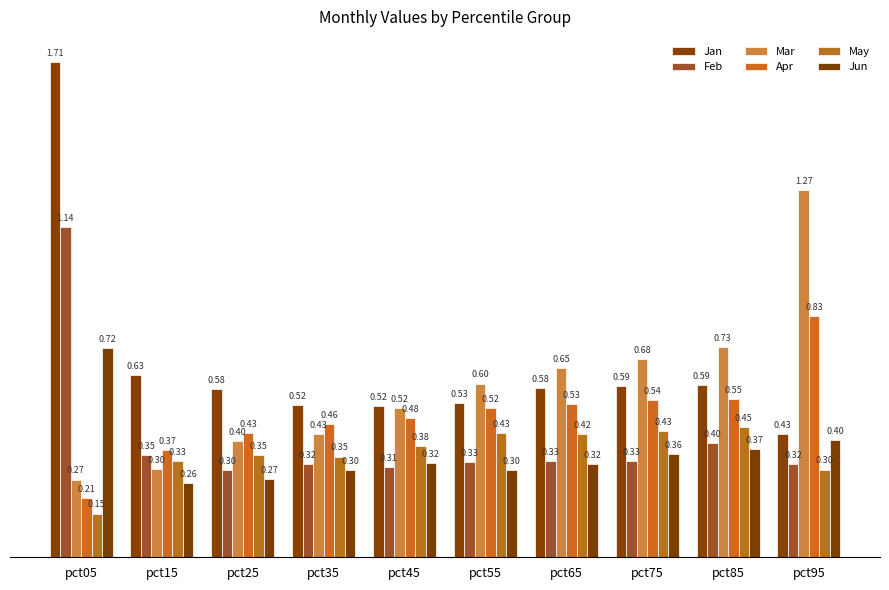

Which has a higher value, pct05 or pct75?

pct05